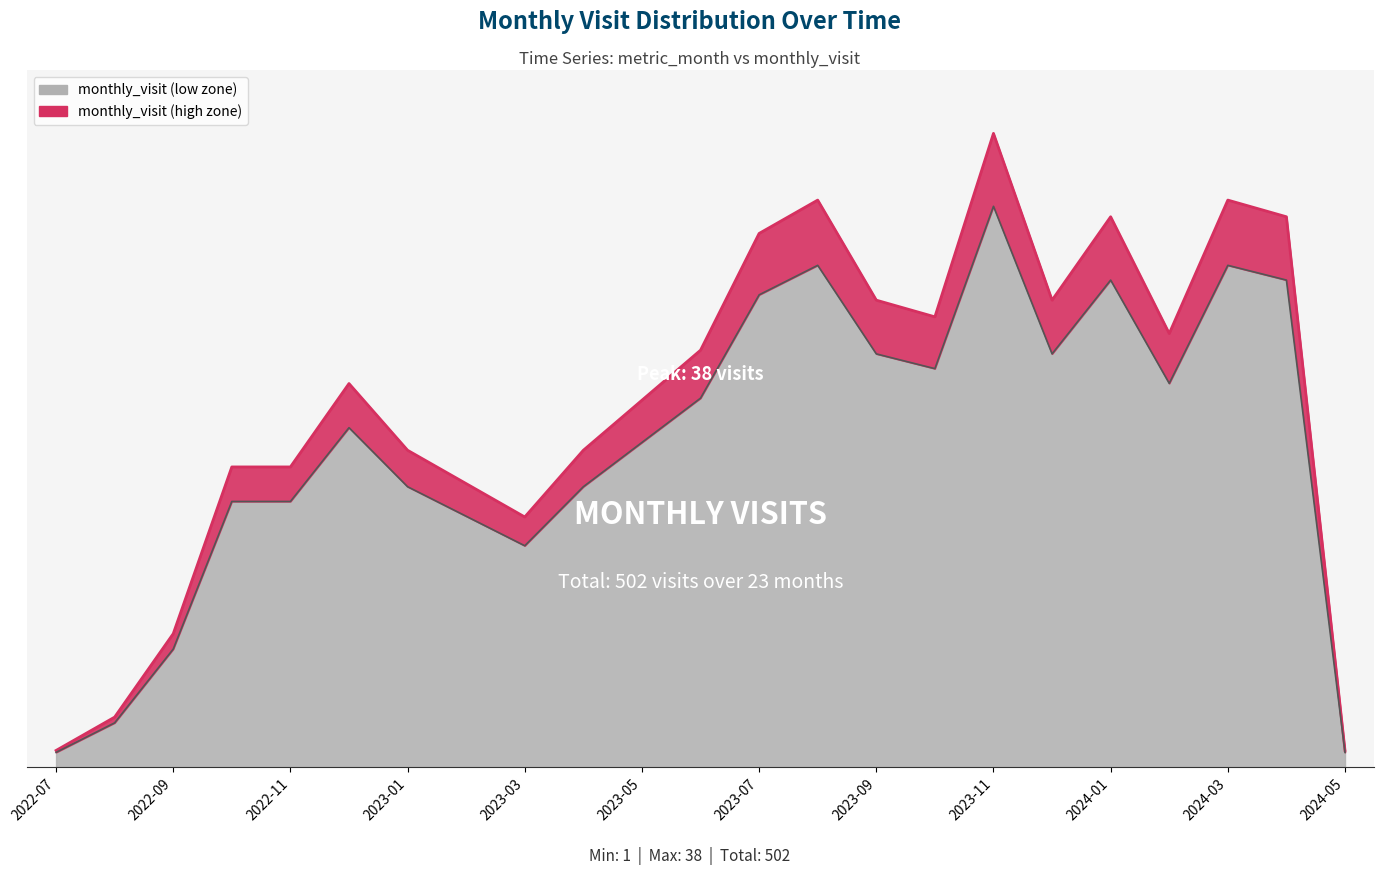

At which label does the data first exceed 23?

2023-06